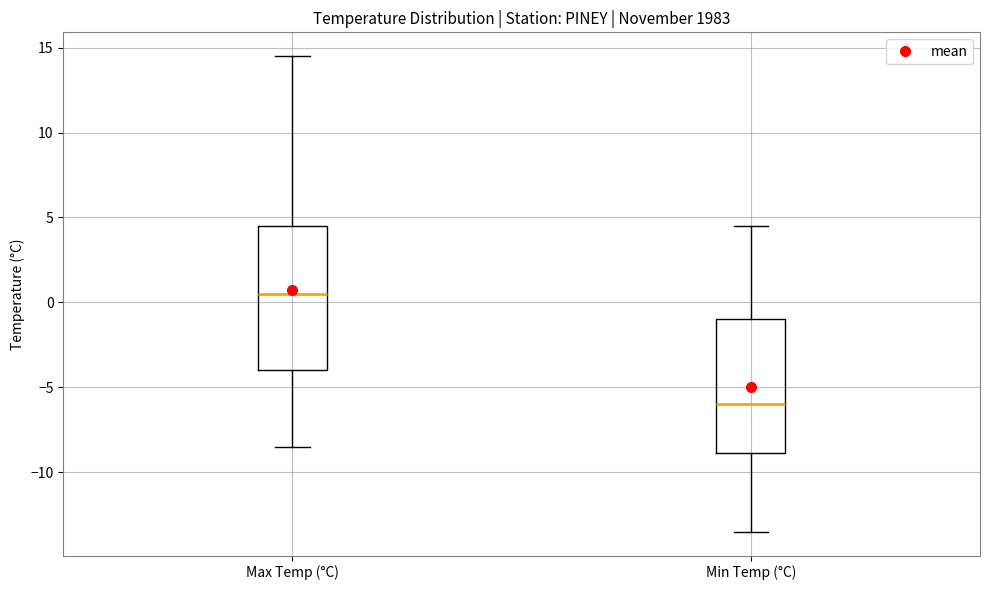

Which box's median line is the lowest?

Min Temp (°C)